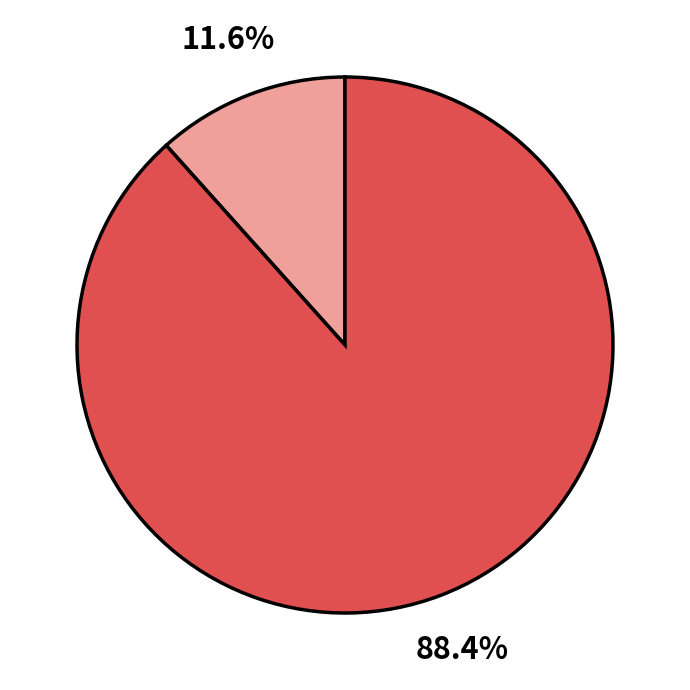

Is there a majority slice in this chart?

Yes